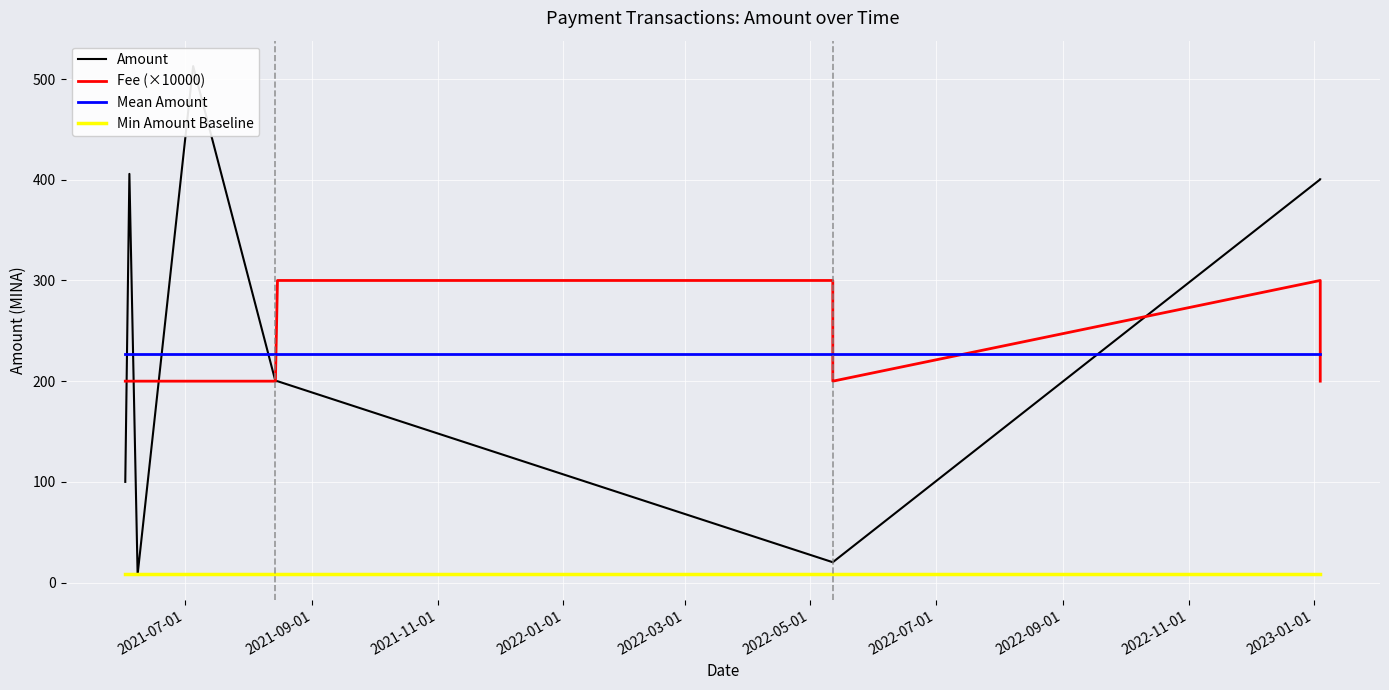

Does the chart display data point markers on the line(s)?

No